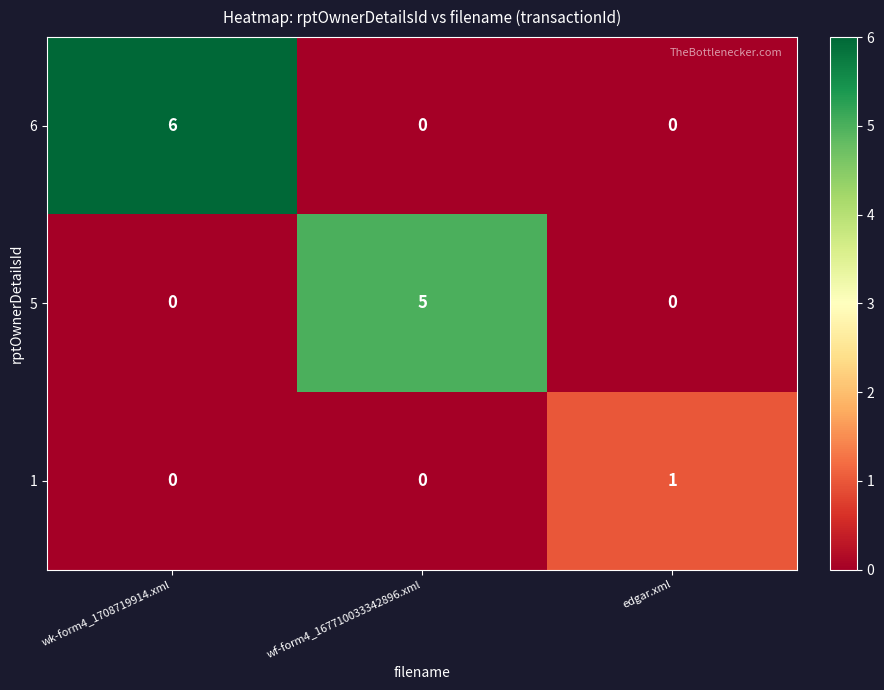

Reading left to right, extract all data points from this chart.

6: wk-form4_1708719914.xml=6	wf-form4_167710033342896.xml=0	edgar.xml=0
5: wk-form4_1708719914.xml=0	wf-form4_167710033342896.xml=5	edgar.xml=0
1: wk-form4_1708719914.xml=0	wf-form4_167710033342896.xml=0	edgar.xml=1